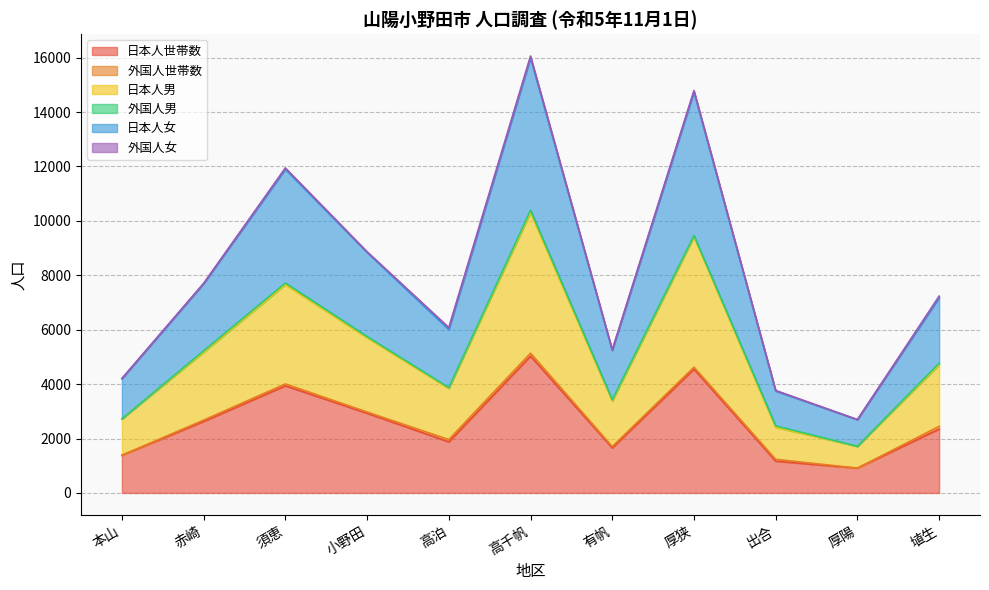

What is the highest value of the 日本人世帯数 series?

5030